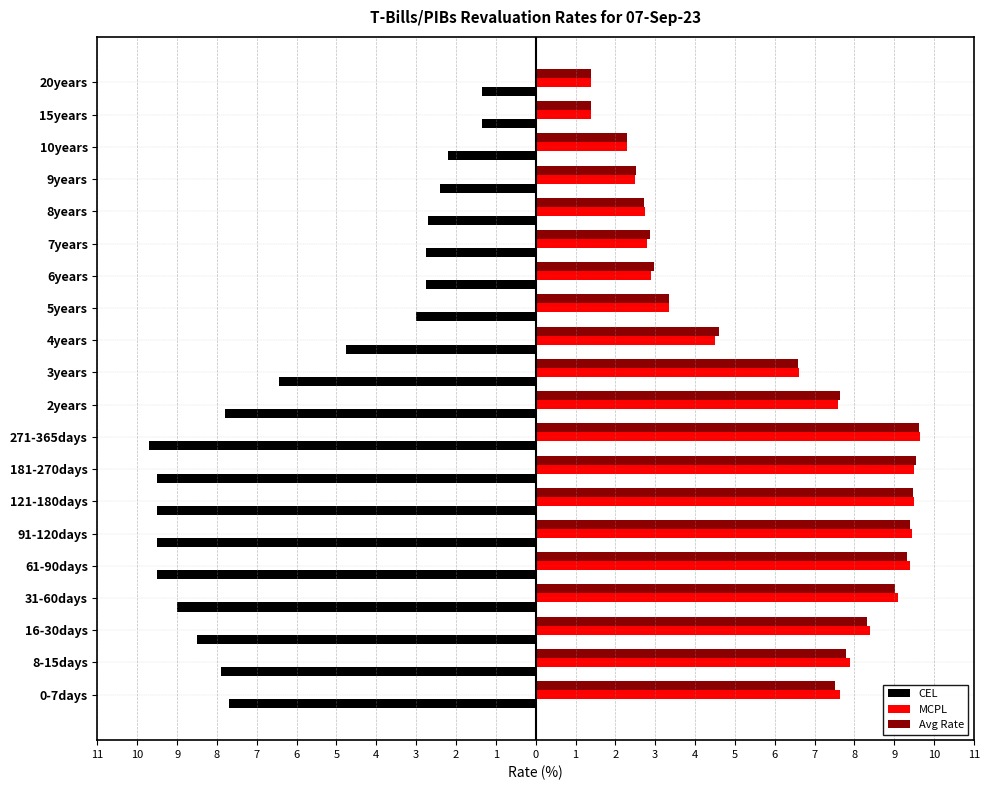

What are all the series names shown in the legend?

CEL, MCPL, Avg Rate